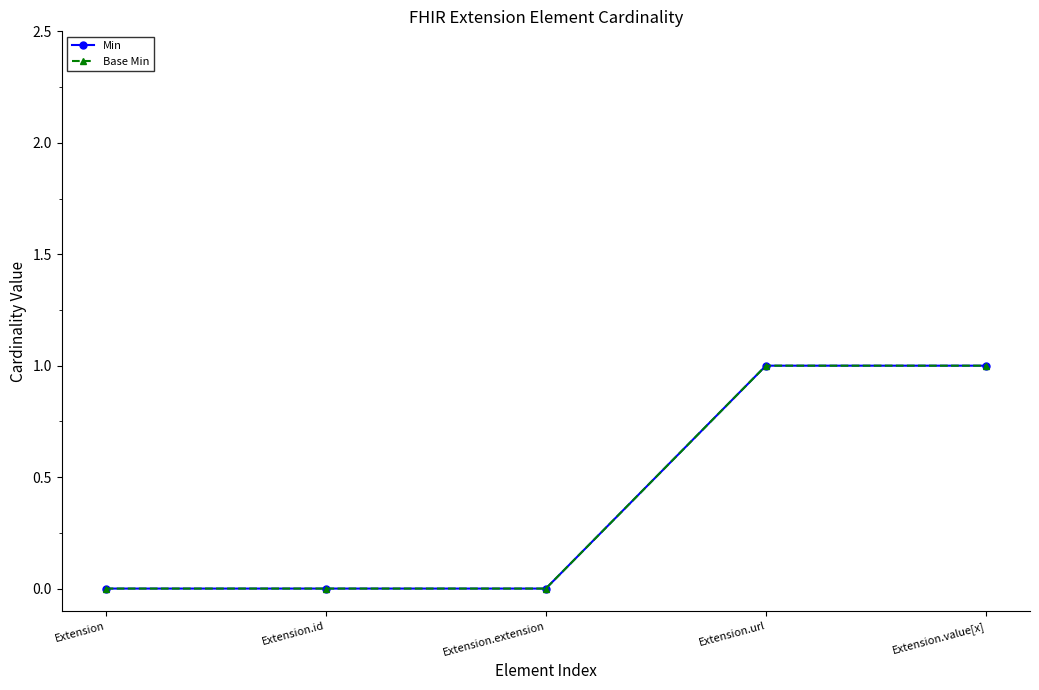

What is the difference between the maximum and minimum values in the Base Min series?

1